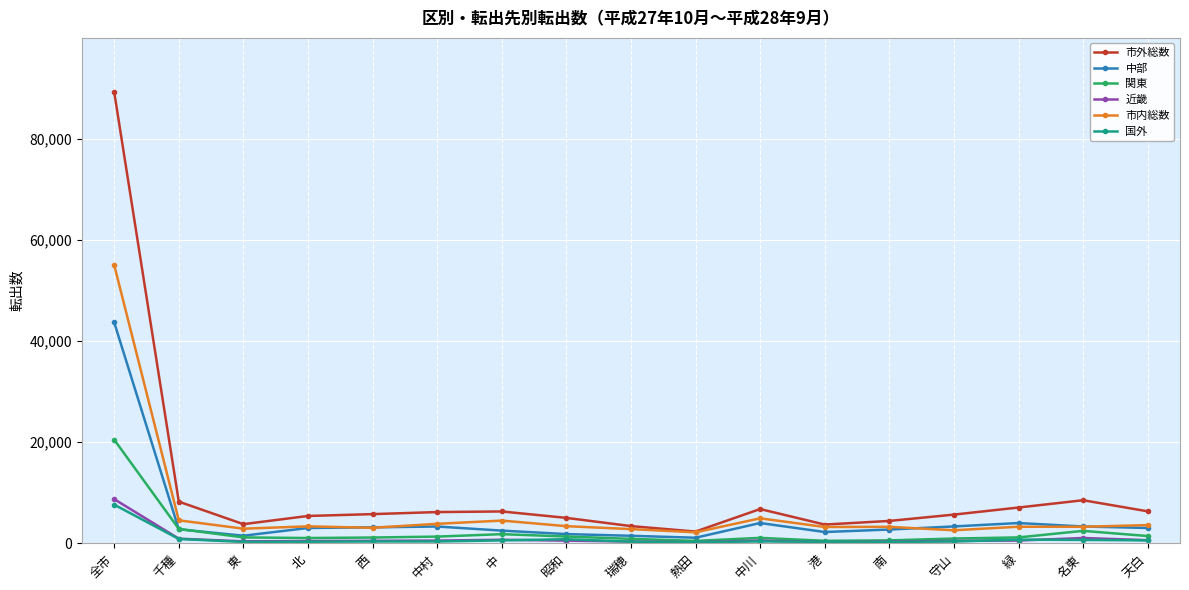

True or false: 中部 and 市外総数 cross at least once.

False